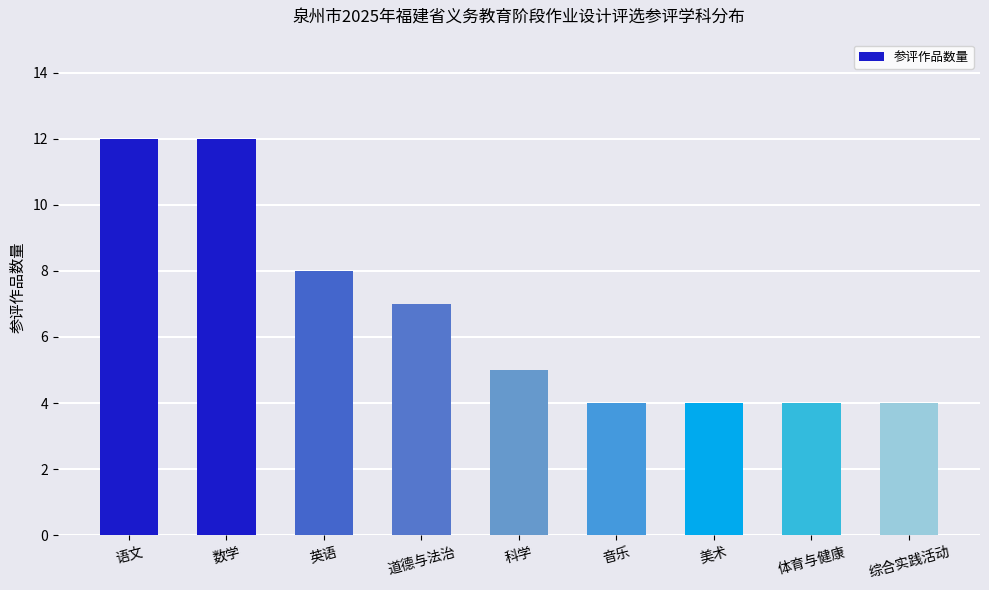

What is the minimum value shown in the chart?

4